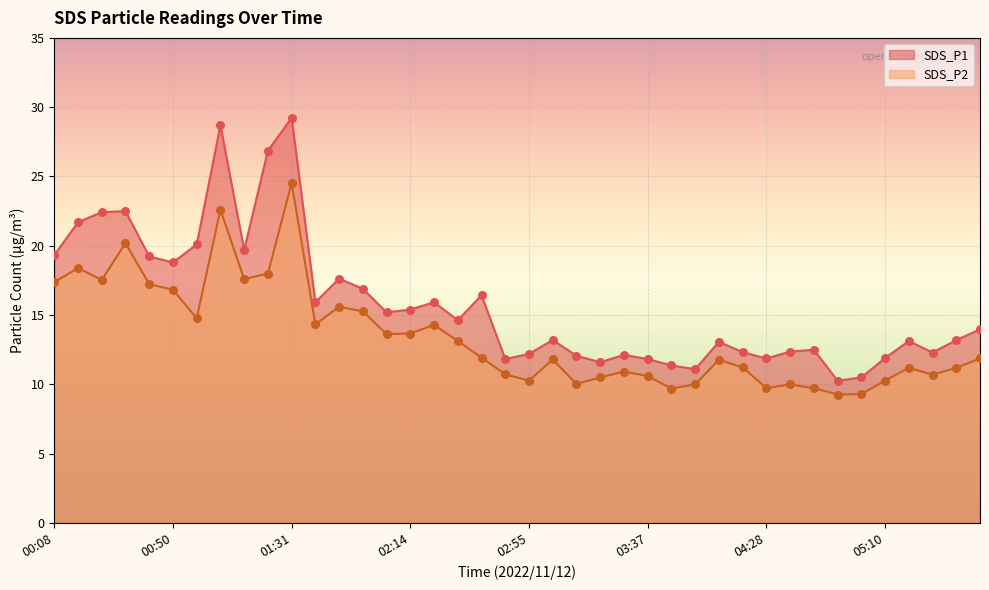

Which series contains the highest Y value?

SDS_P1